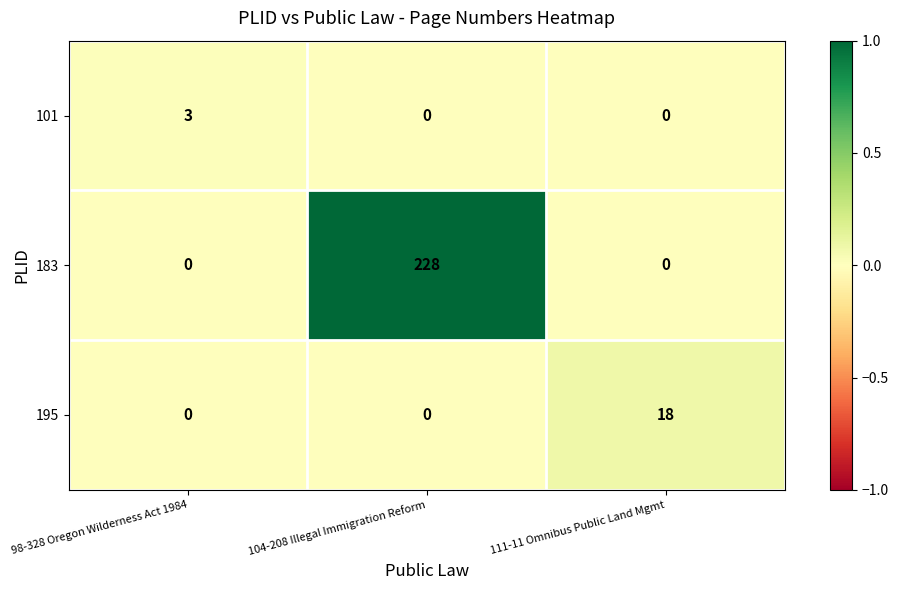

Reading right to left, what are all the values shown in this chart?

101: 111-11 Omnibus Public Land Mgmt=0	104-208 Illegal Immigration Reform=0	98-328 Oregon Wilderness Act 1984=3
183: 111-11 Omnibus Public Land Mgmt=0	104-208 Illegal Immigration Reform=228	98-328 Oregon Wilderness Act 1984=0
195: 111-11 Omnibus Public Land Mgmt=18	104-208 Illegal Immigration Reform=0	98-328 Oregon Wilderness Act 1984=0